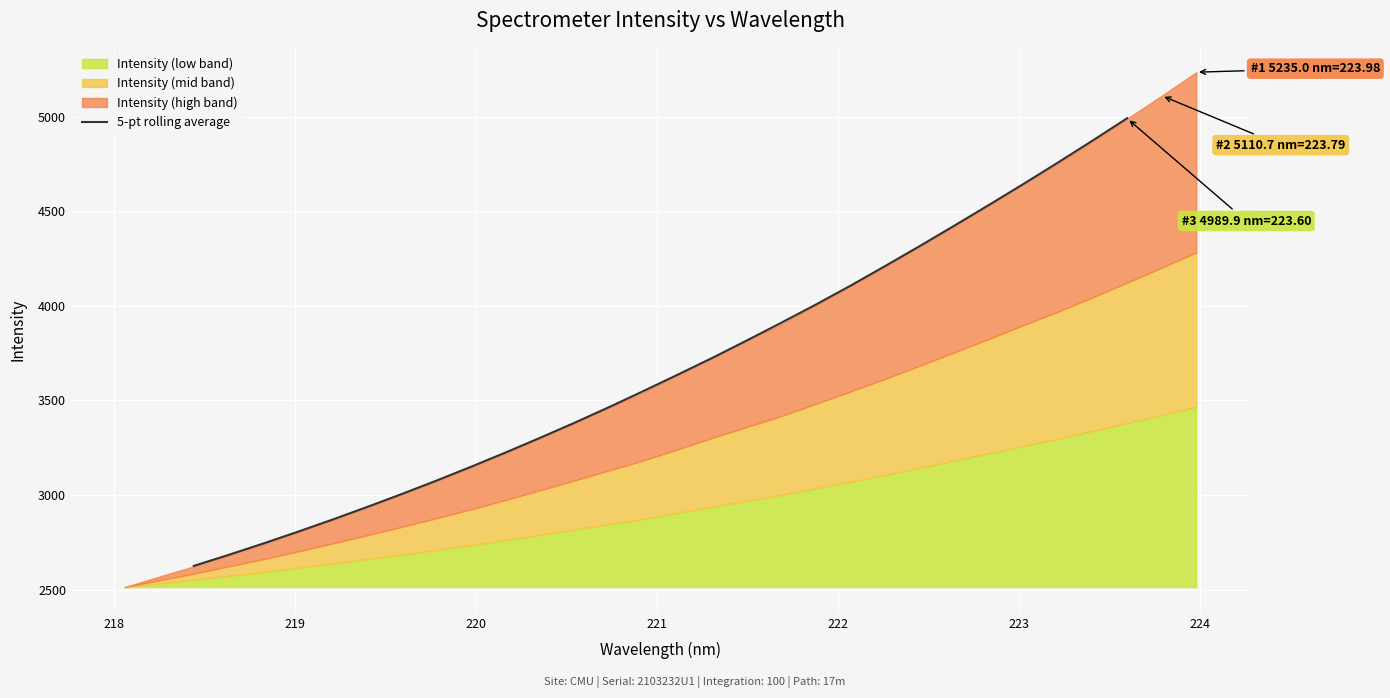

What is the smallest value displayed?

2625.7